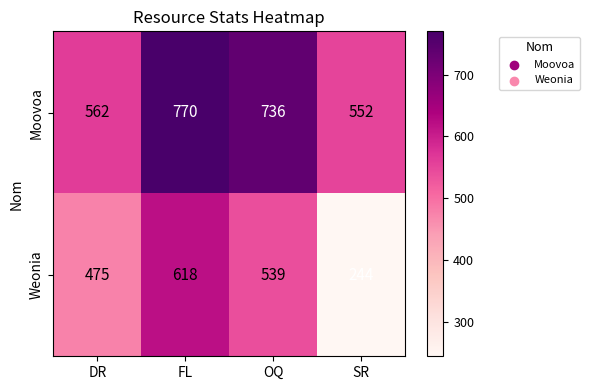

True or false: Weonia has a value of 813 at DR.

False